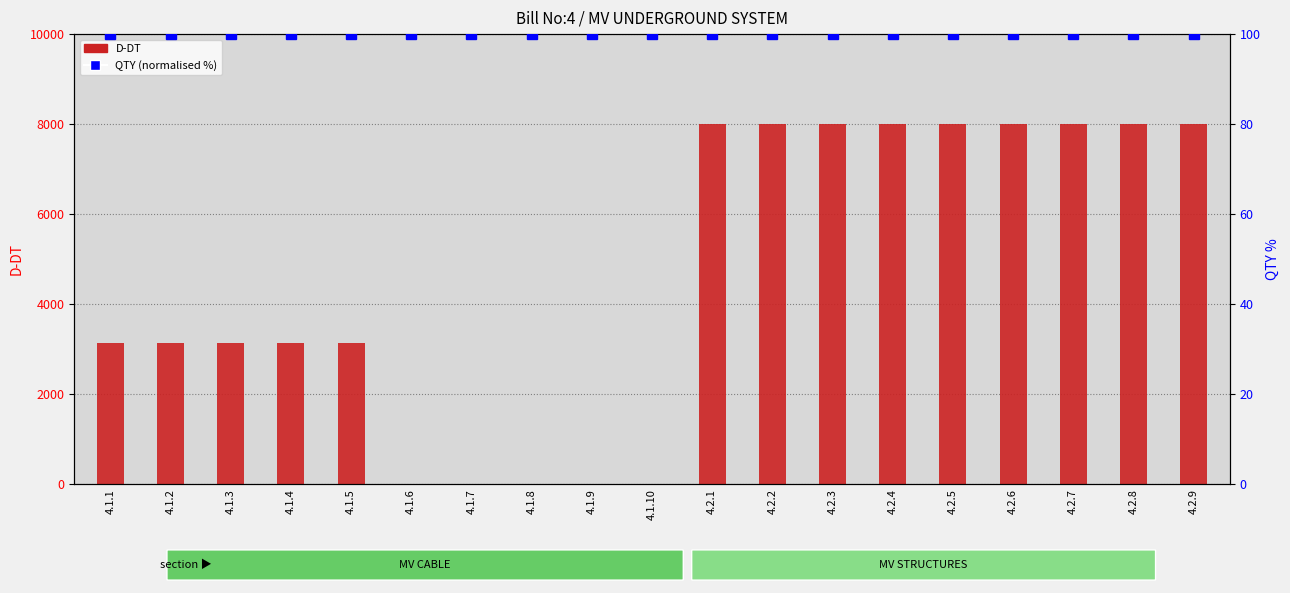

What is the minimum value for QTY (normalised %)?

100